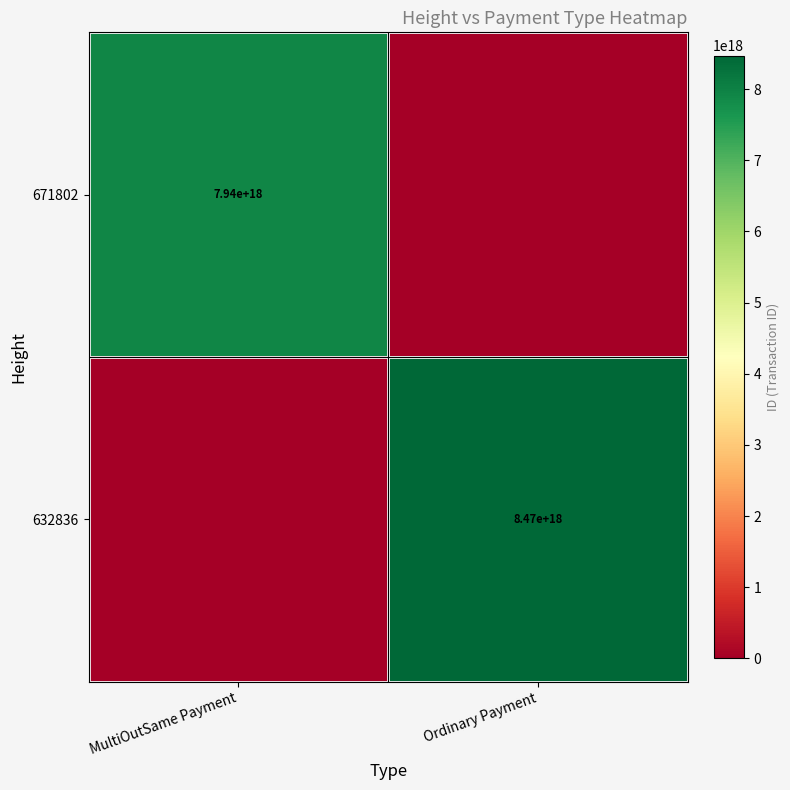

Is it true that 671802 equals 1596257251248105984 at MultiOutSame Payment?

False